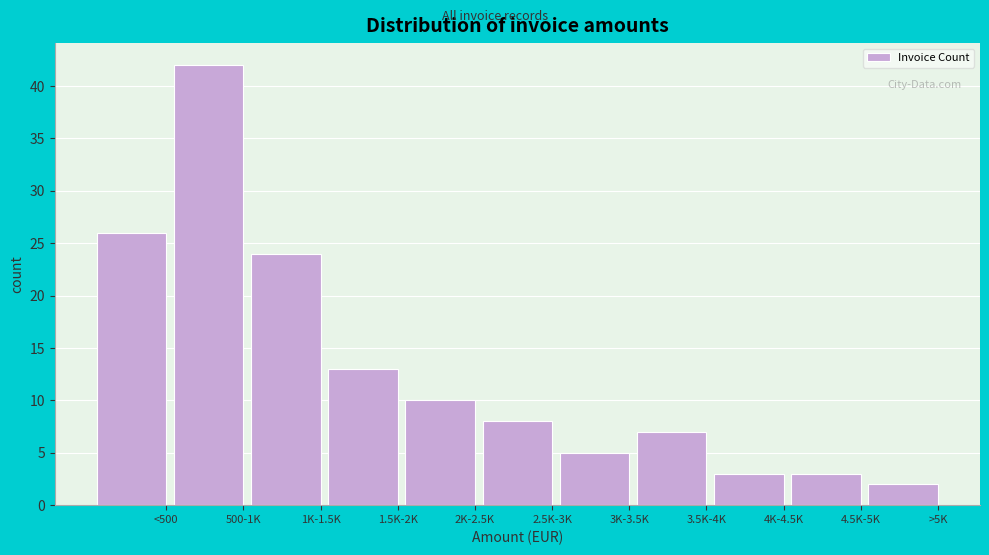

Reading left to right, extract all data points from this chart.

26	42	24	13	10	8	5	7	3	3	2